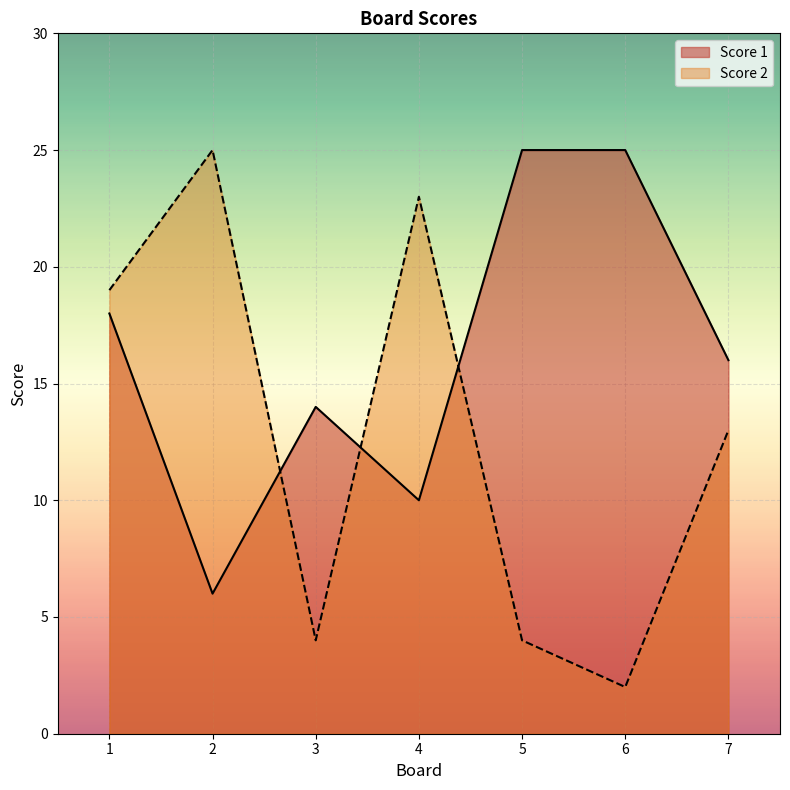

How many intersections are there between Score 1 and Score 2?

3